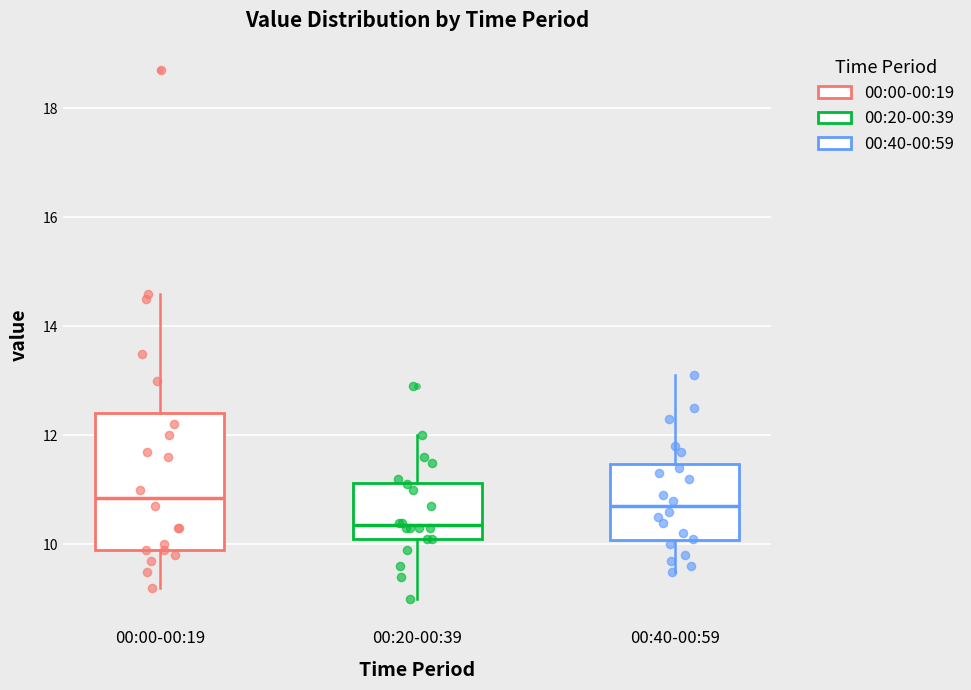

Reading left to right, read every box against the y-axis: the position of its median line, the range the box covers, and the ends of its whiskers. The values are not printed on the chart, so give them approximately, as read against the axis.

00:00-00:19: median 10.8, box 10.0 to 12.4, whiskers 9.2 to 14.6
00:20-00:39: median 10.4, box 10.2 to 11.2, whiskers 9.0 to 12.0
00:40-00:59: median 10.8, box 10.0 to 11.4, whiskers 9.6 to 13.2